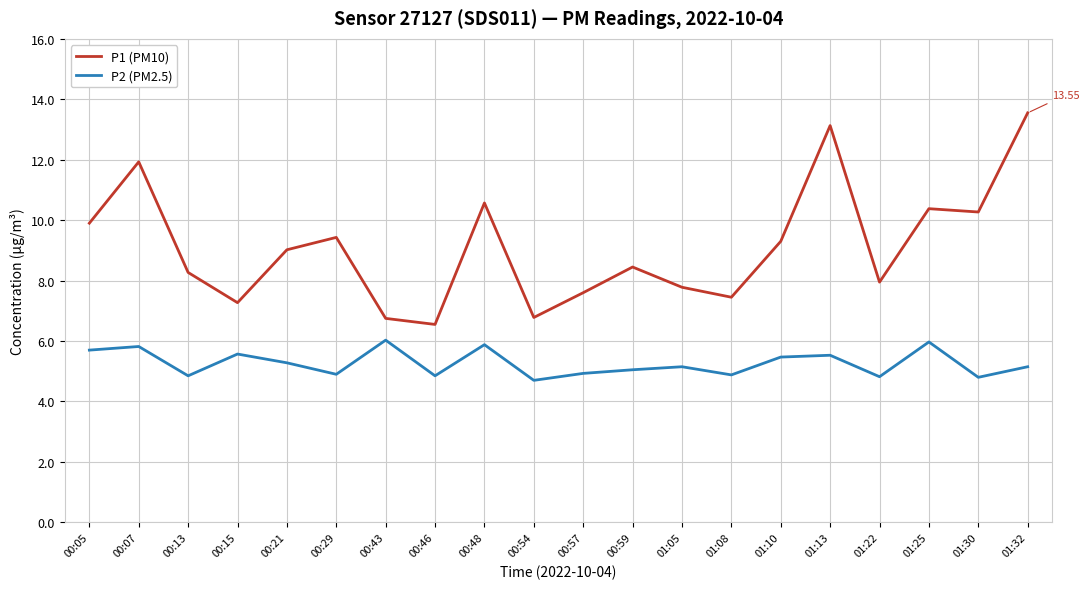

What is the difference between the second highest and second lowest values in the P2 (PM2.5) series?

1.2